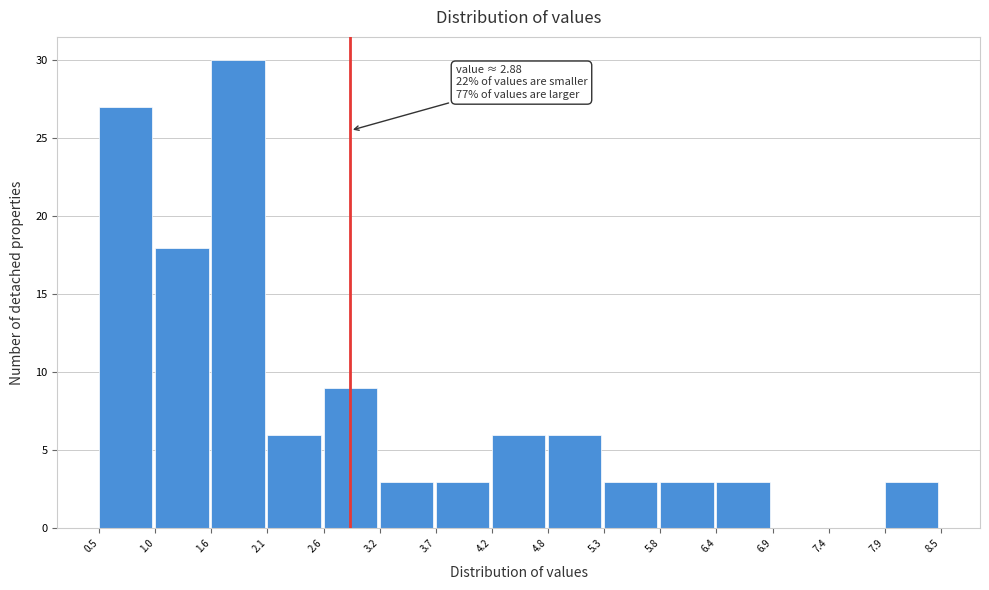

Over which range of the x-axis is the bar tallest?

1.6 to 2.1